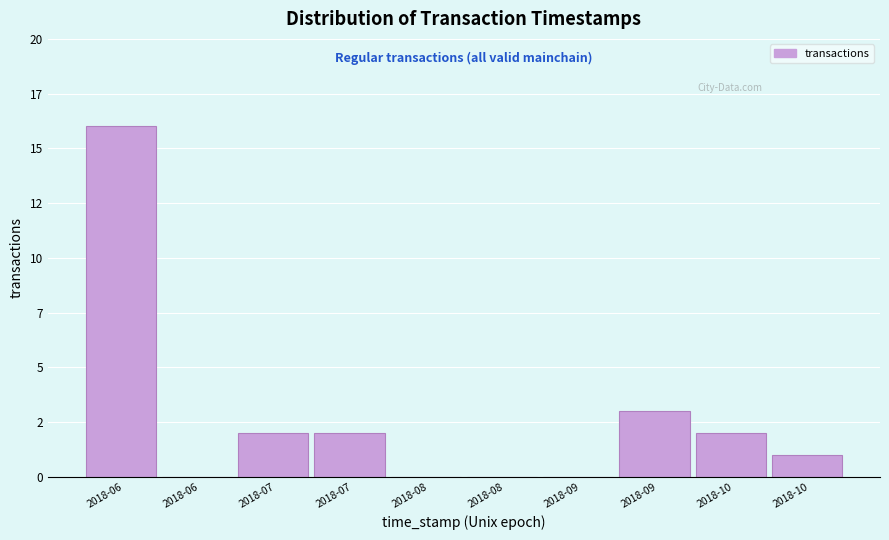

Are the bars horizontal?

No